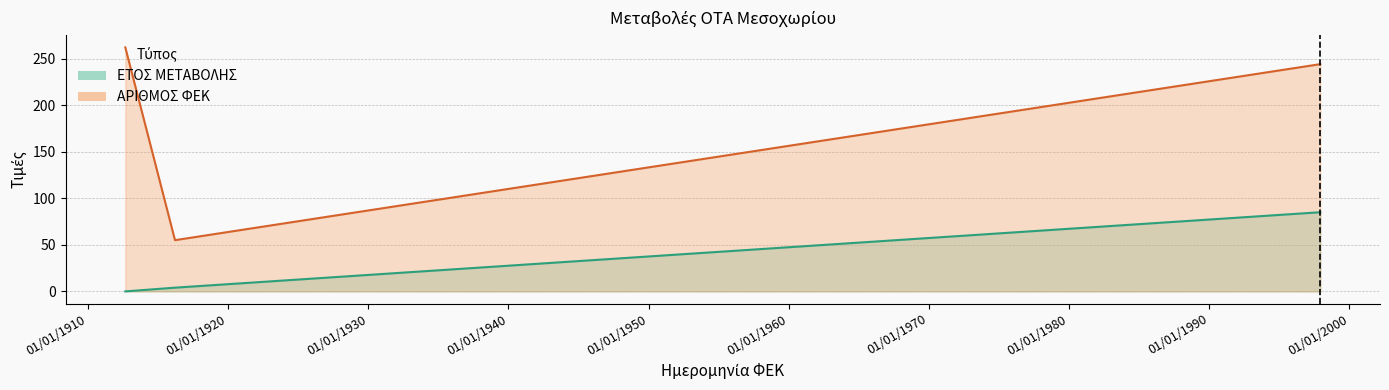

True or false: ΑΡΙΘΜΟΣ ΦΕΚ and ΕΤΟΣ ΜΕΤΑΒΟΛΗΣ intersect in this chart.

False